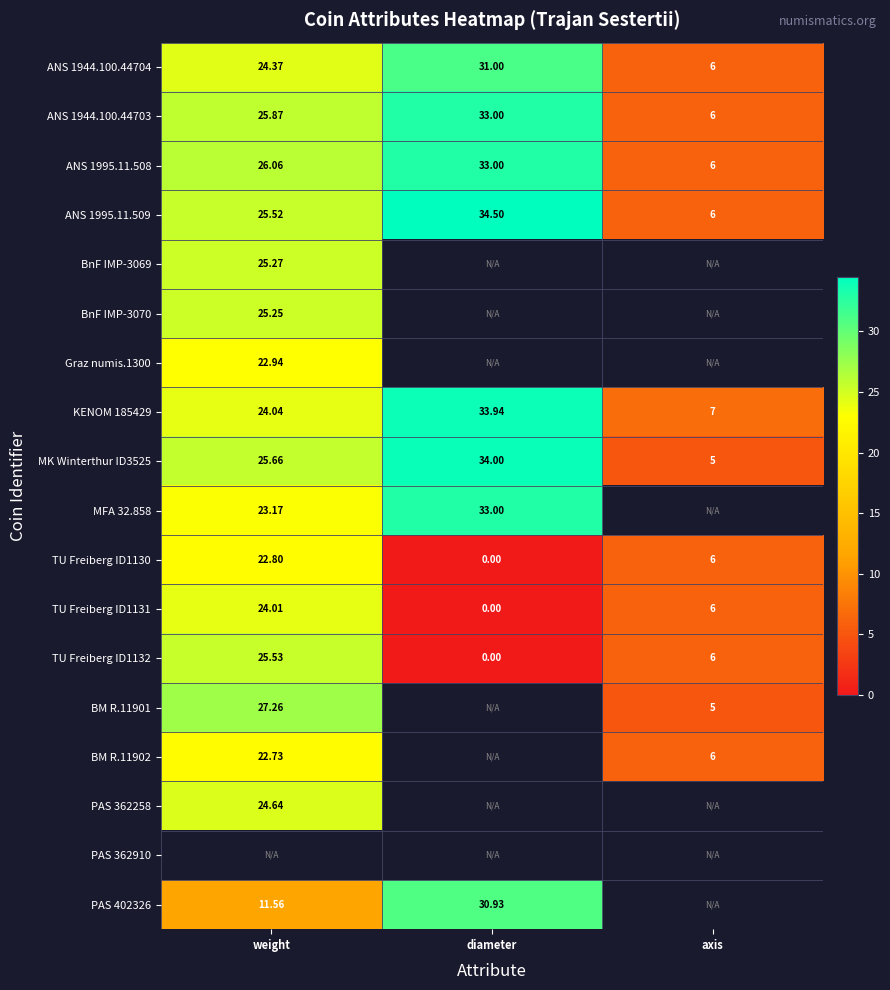

What is the difference between the TU Freiberg ID1131 values at weight and axis?

18.0